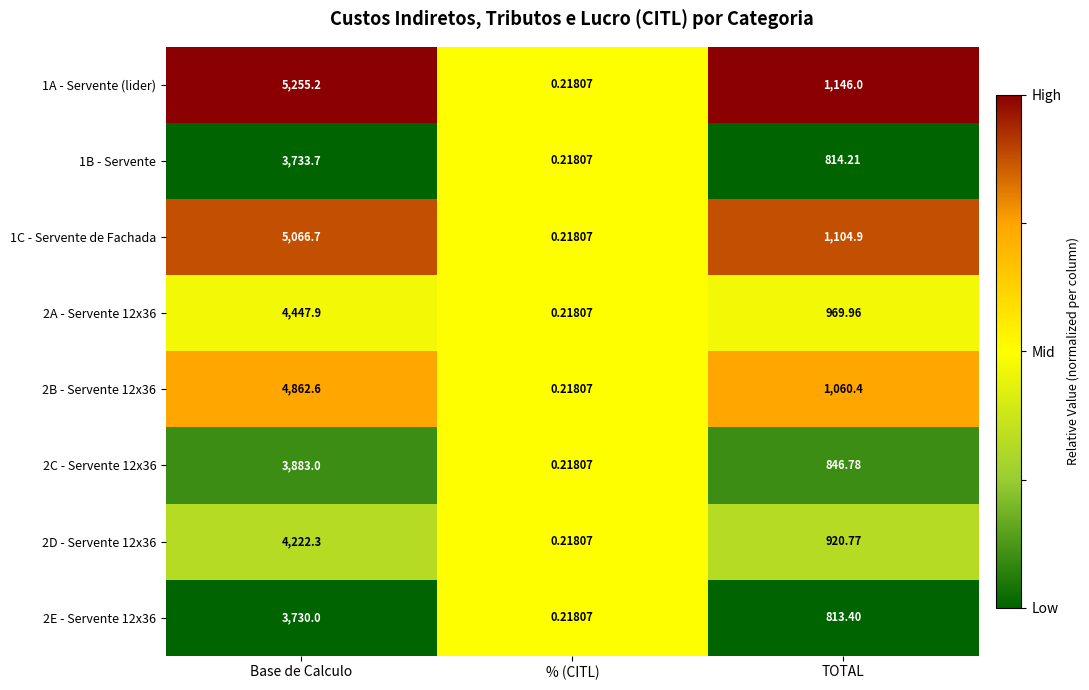

At which label does 1B - Servente reach its minimum?

% (CITL)